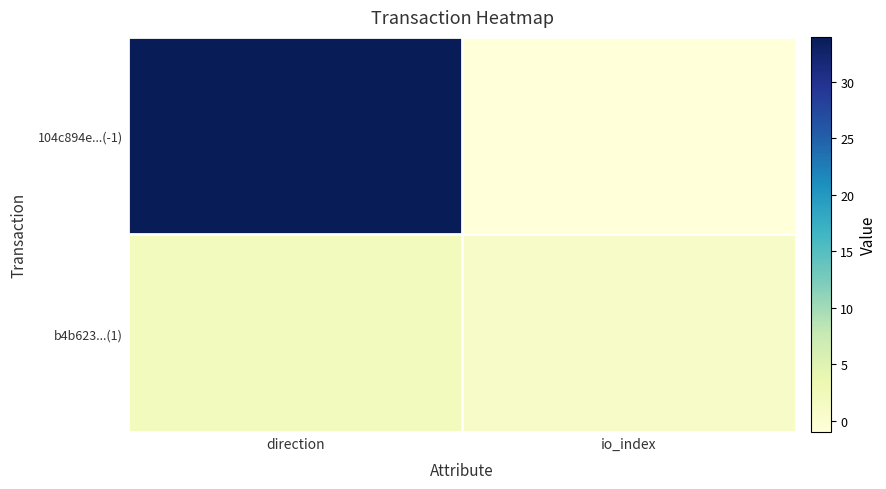

At which category does the chart reach its minimum across all series?

io_index